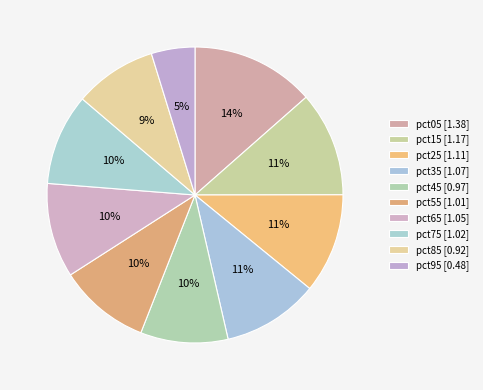

Count the number of slices in the pie.

10